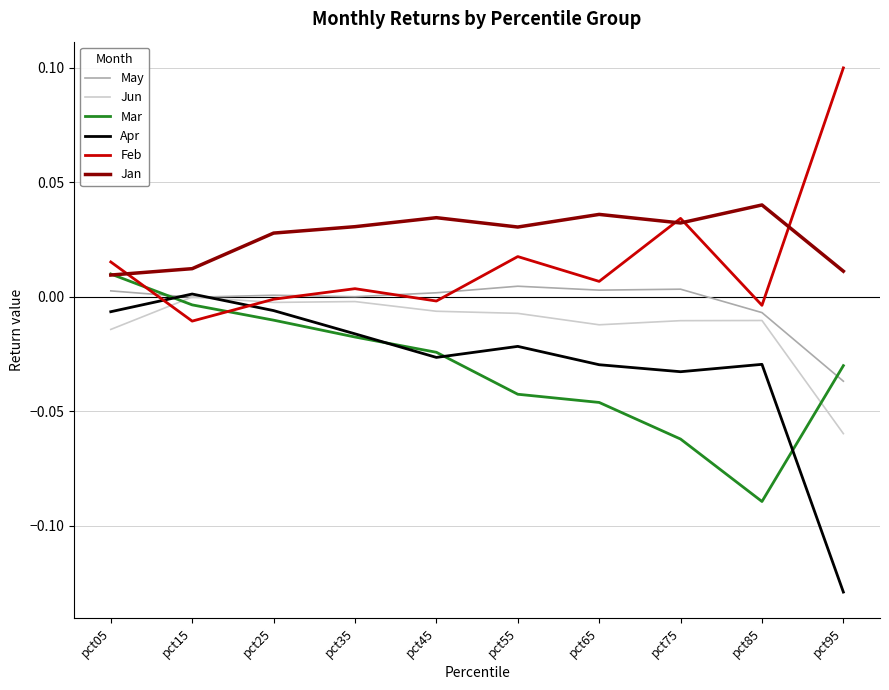

How many categories are shown in the chart?

10